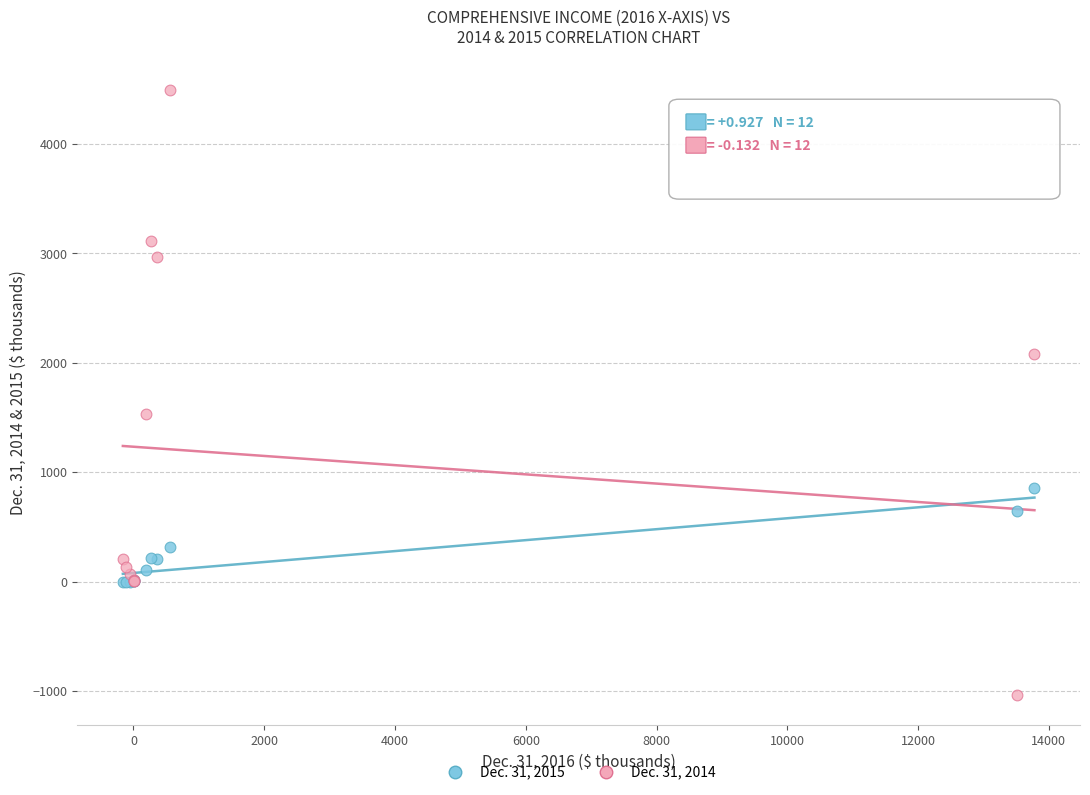

Which series has the widest spread of Y values?

Dec. 31, 2014